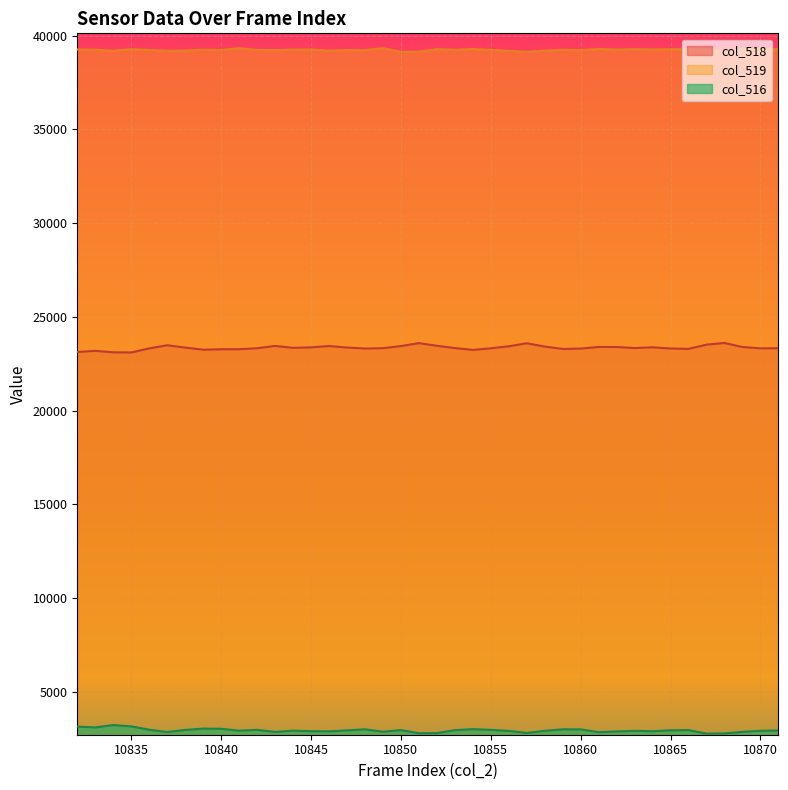

What is the maximum value for col_518?

23606